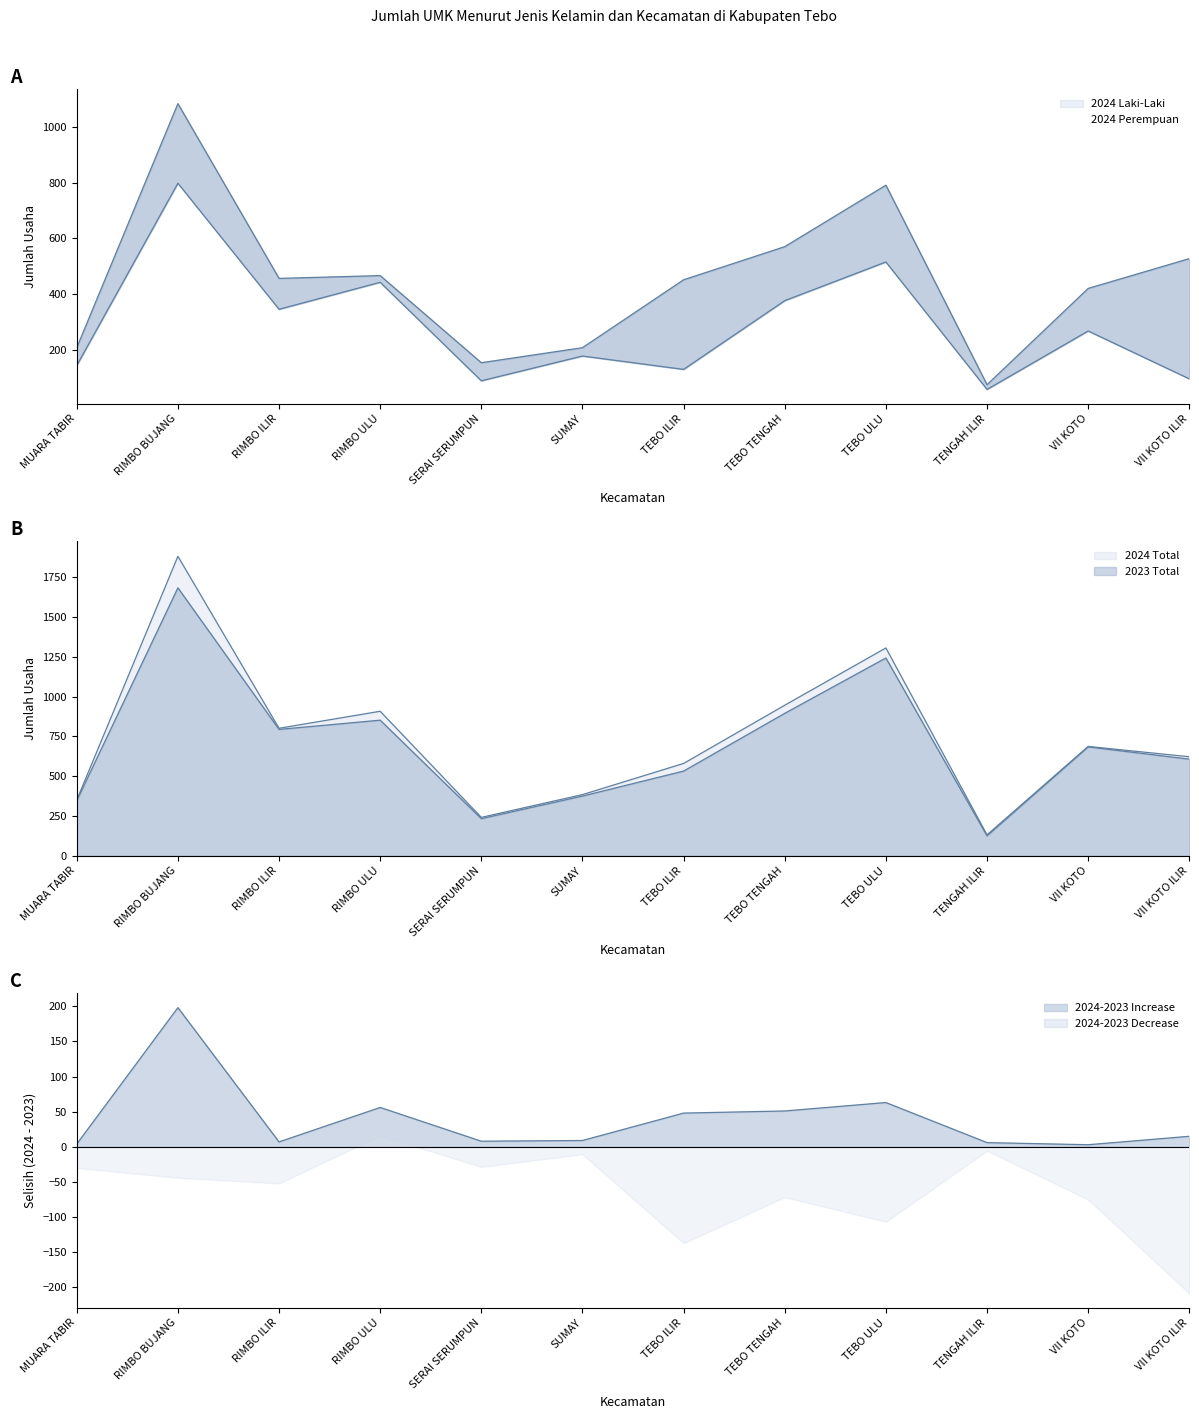

Rank the series by their maximum value, from highest to lowest.

2024 Total, 2023 Total, 2024 Perempuan, 2024 Laki-Laki